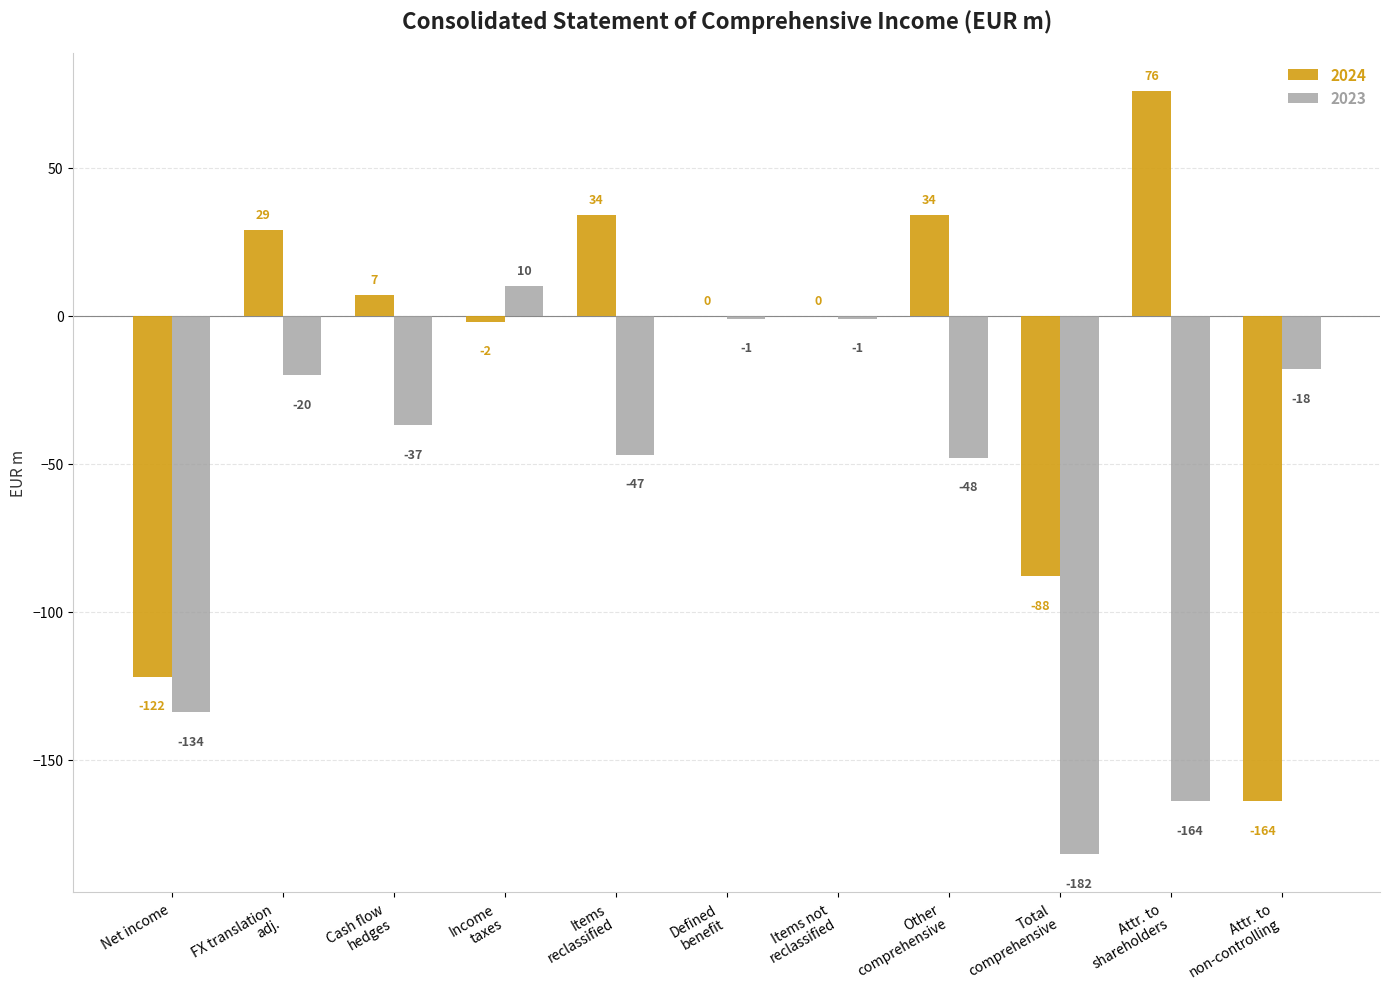

Is it true that 2024 equals -82 at Net income?

False